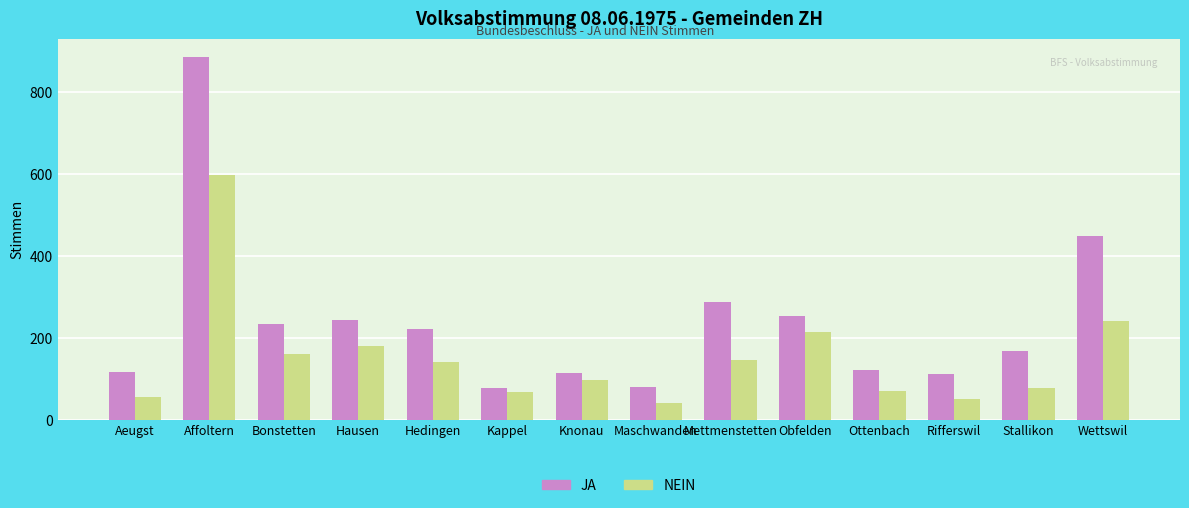

What is the value of the JA bar at the 10th from the left?

253